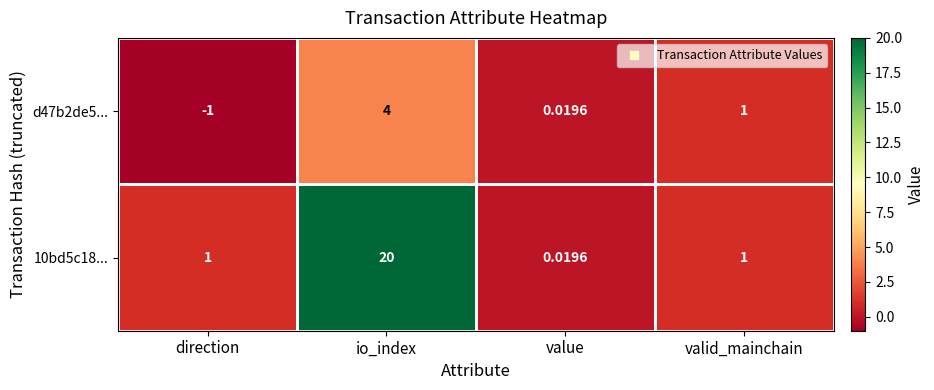

What is the spread (max minus min) of values at io_index?

16.0